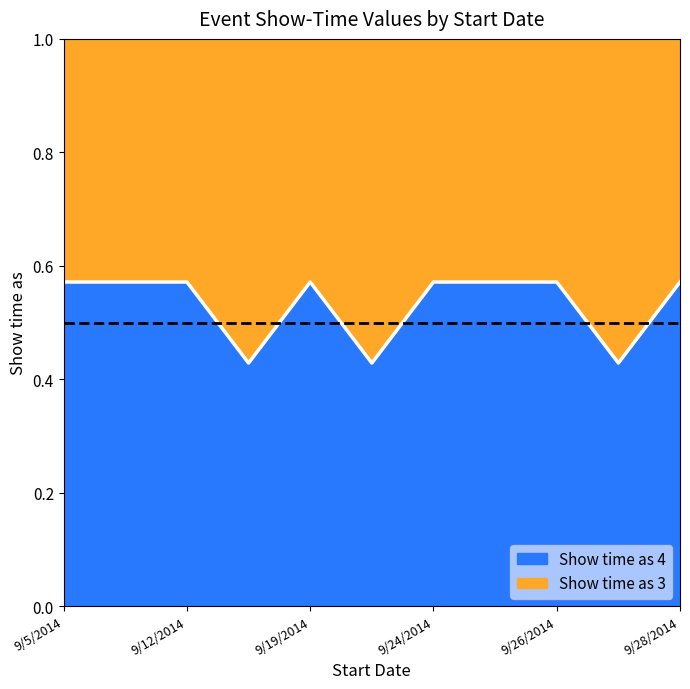

List the labels in order of value, largest first.

9/5/2014, 9/6/2014, 9/12/2014, 9/19/2014, 9/24/2014, 9/25/2014, 9/26/2014, 9/28/2014, 9/13/2014, 9/20/2014, 9/27/2014